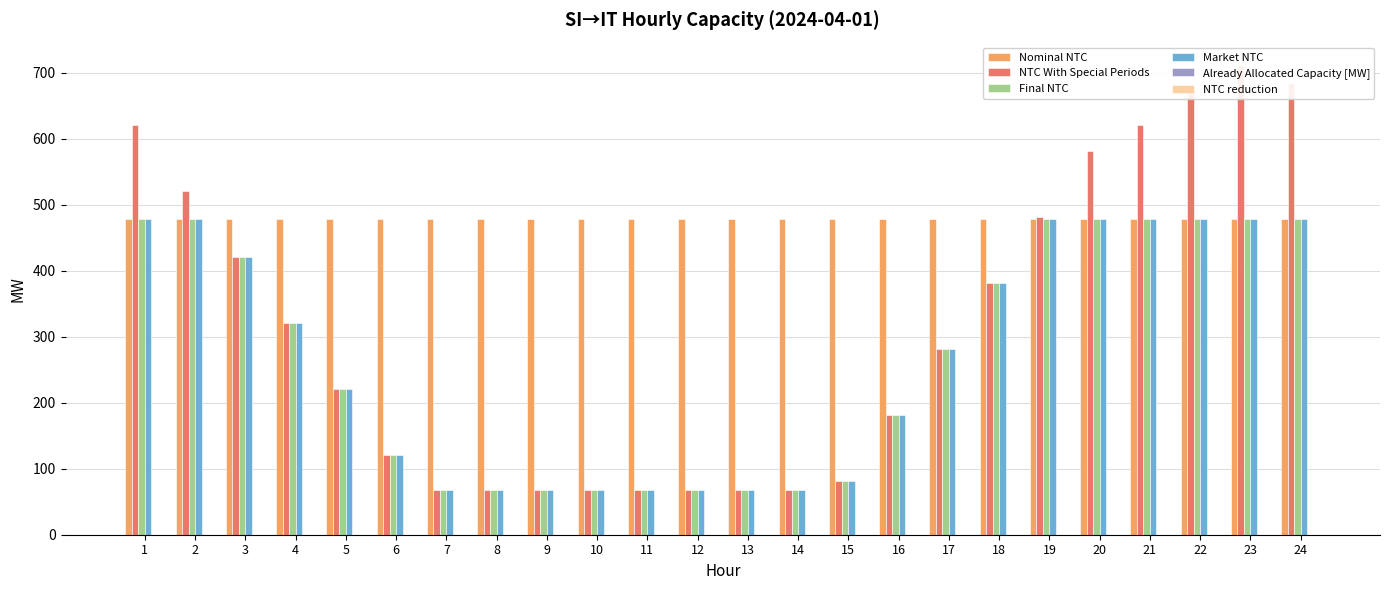

What is the value of the Market NTC bar at the 1st from the left?

478